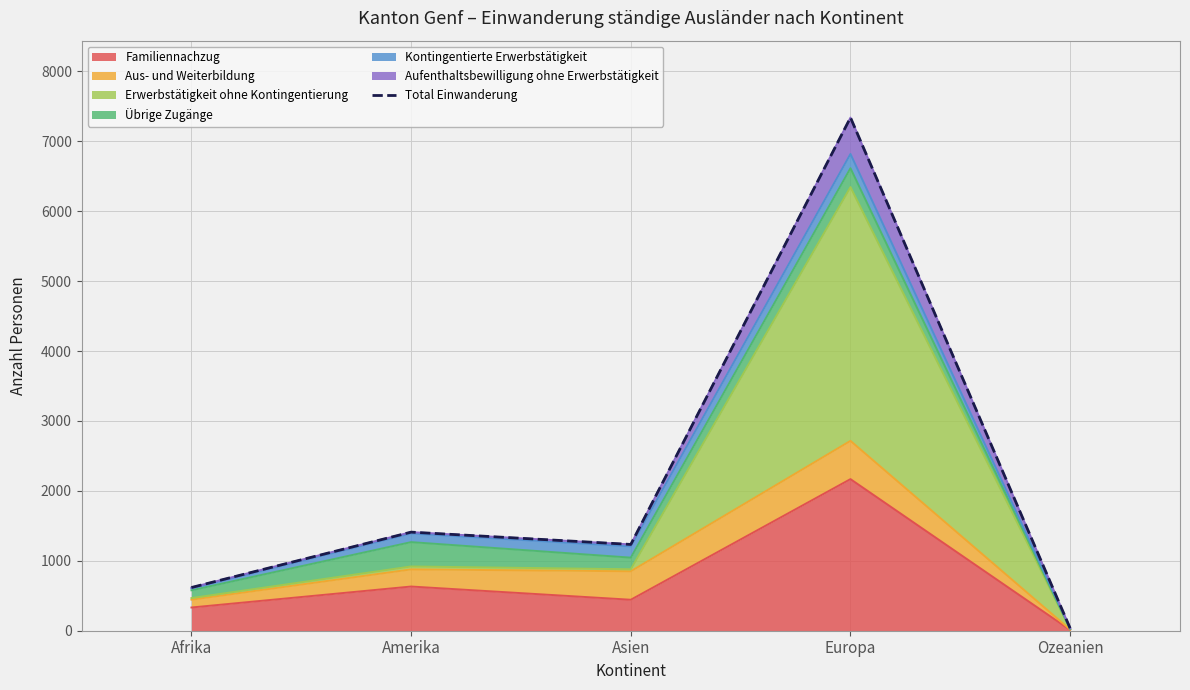

Is it true that the value at Europa is 7338?

True